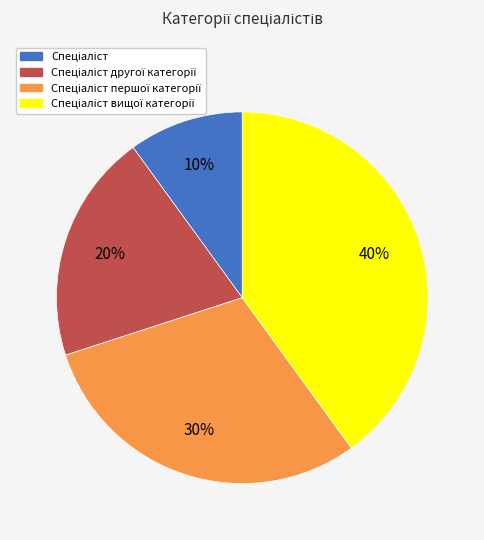

To the nearest percent, what is the average slice percentage?

25%